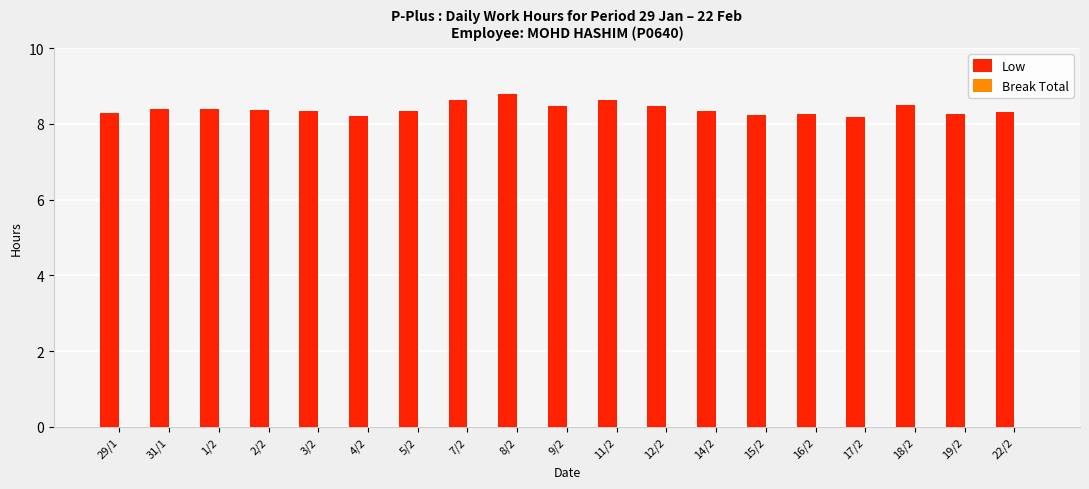

Count the values in the range 8 to 9.

19